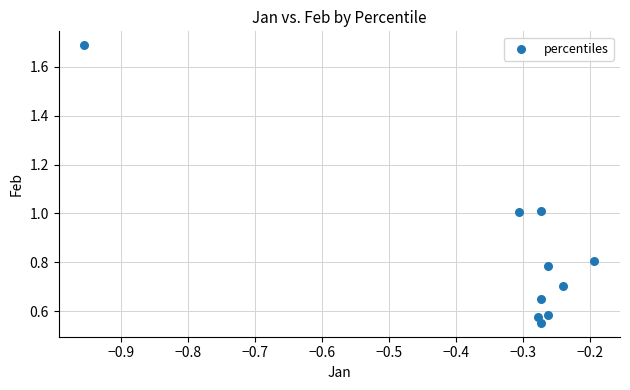

What is the average X value?

-0.3